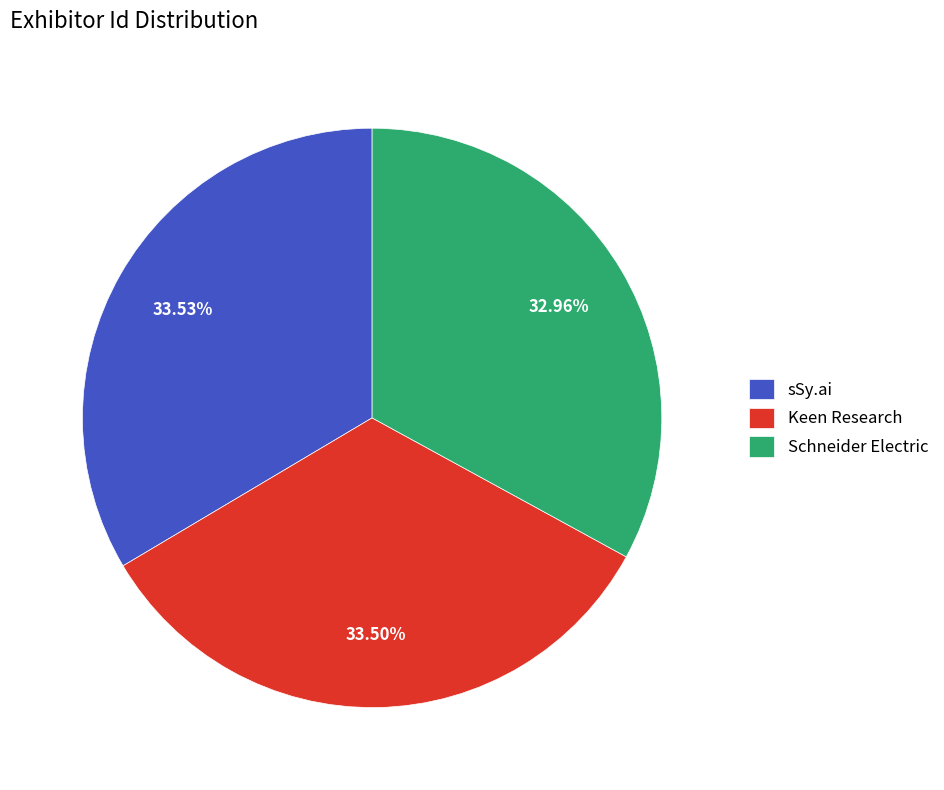

Is there a majority slice in this chart?

No